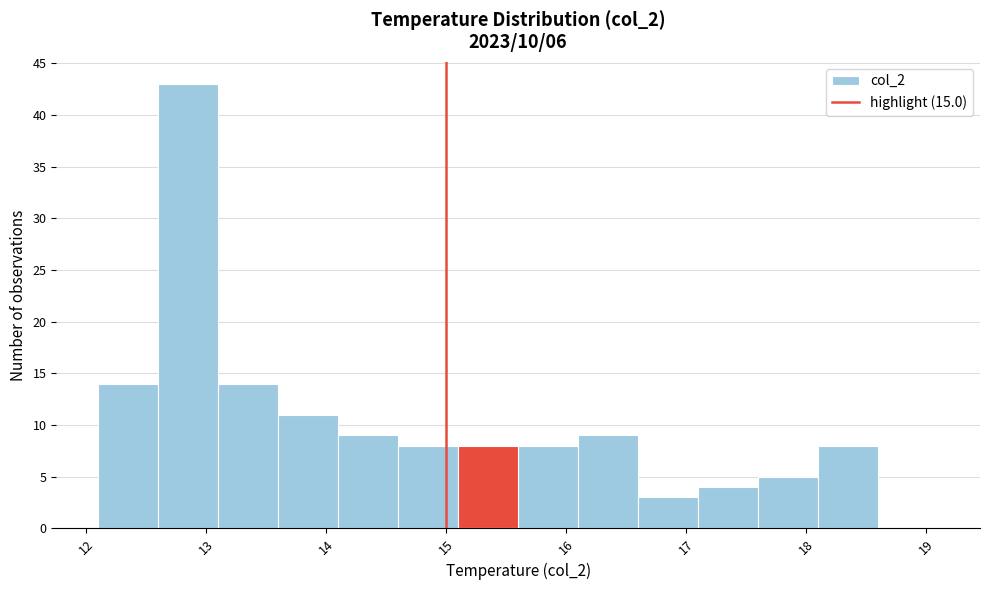

Over which range of the x-axis is the bar tallest?

12.6 to 13.1